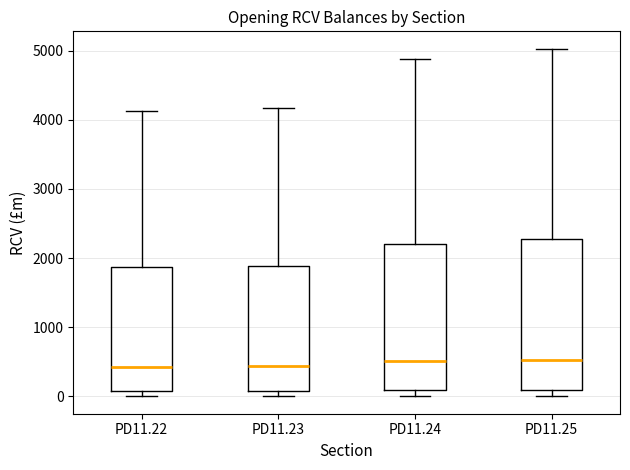

Reading left to right, read every box against the y-axis: the position of its median line, the range the box covers, and the ends of its whiskers. The values are not printed on the chart, so give them approximately, as read against the axis.

PD11.22: median 400, box 100 to 1900, whiskers 0 to 4100
PD11.23: median 400, box 100 to 1900, whiskers 0 to 4200
PD11.24: median 500, box 100 to 2200, whiskers 0 to 4900
PD11.25: median 500, box 100 to 2300, whiskers 0 to 5000